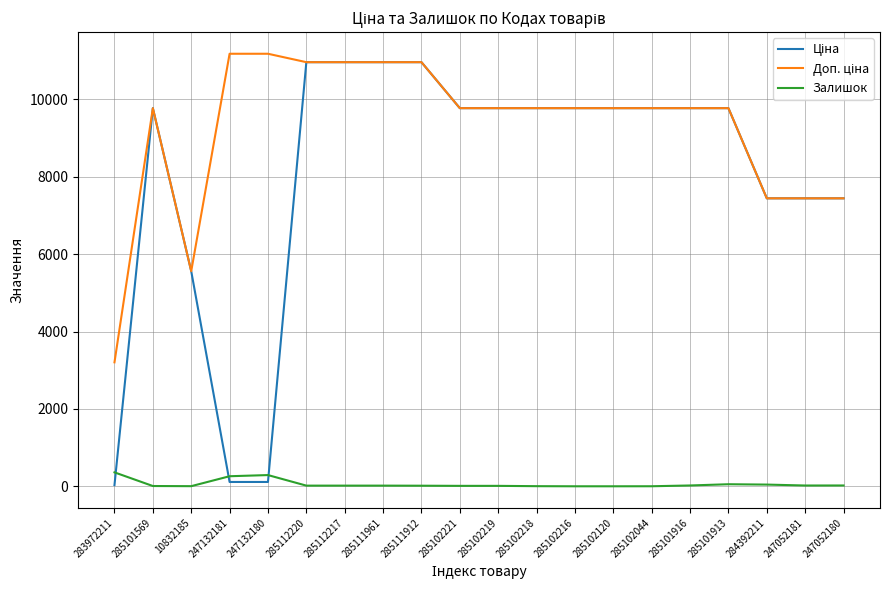

What is the greatest value displayed?

11182.0